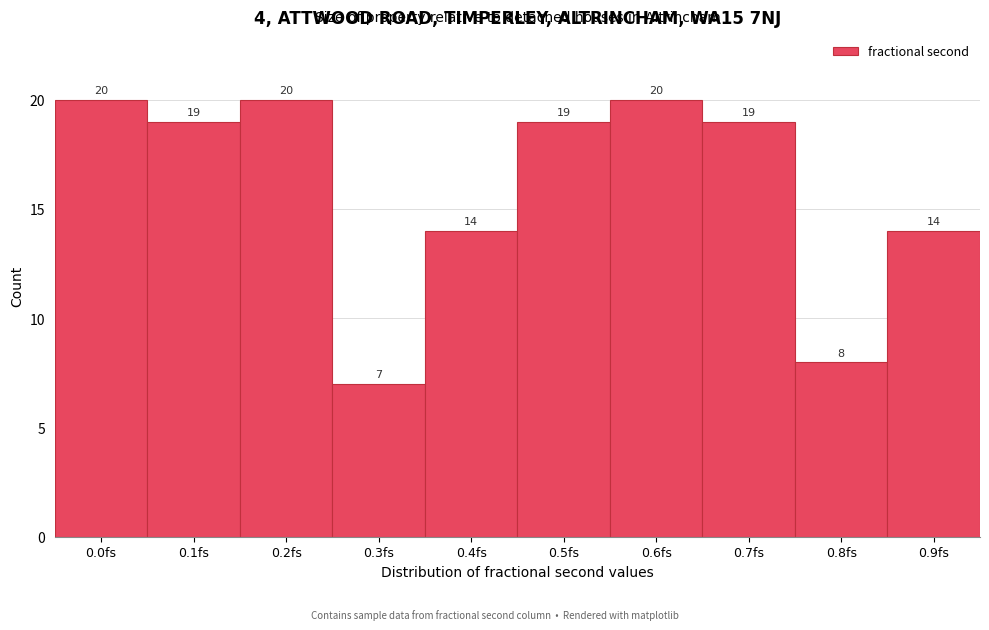

Reading left to right, what are all the values shown in this chart?

0.0fs=20	0.1fs=19	0.2fs=20	0.3fs=7	0.4fs=14	0.5fs=19	0.6fs=20	0.7fs=19	0.8fs=8	0.9fs=14